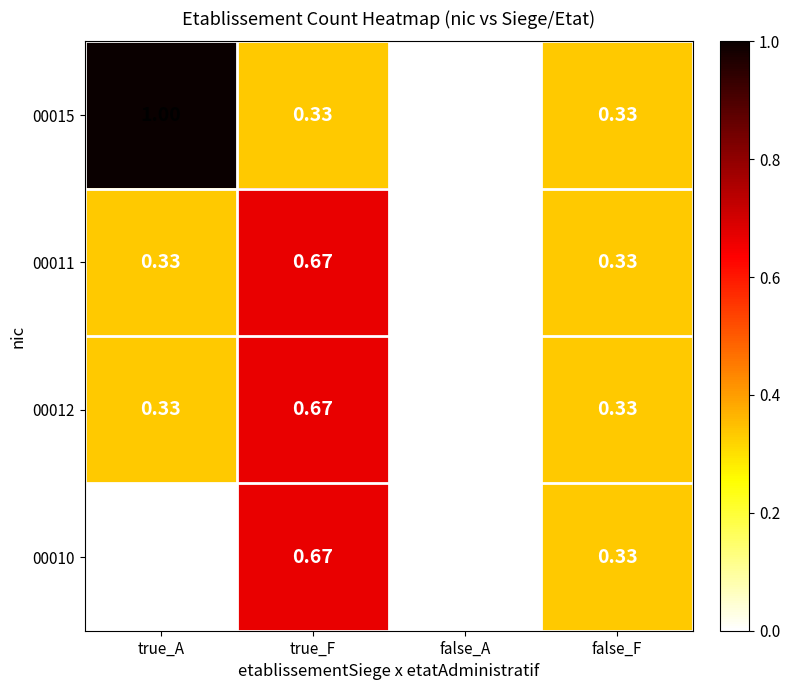

How many series are shown in this chart?

4